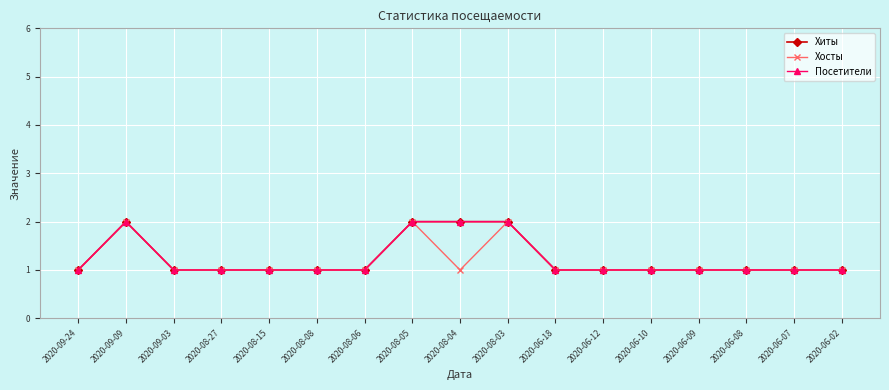

What is the total value across all series at 2020-08-08?

3